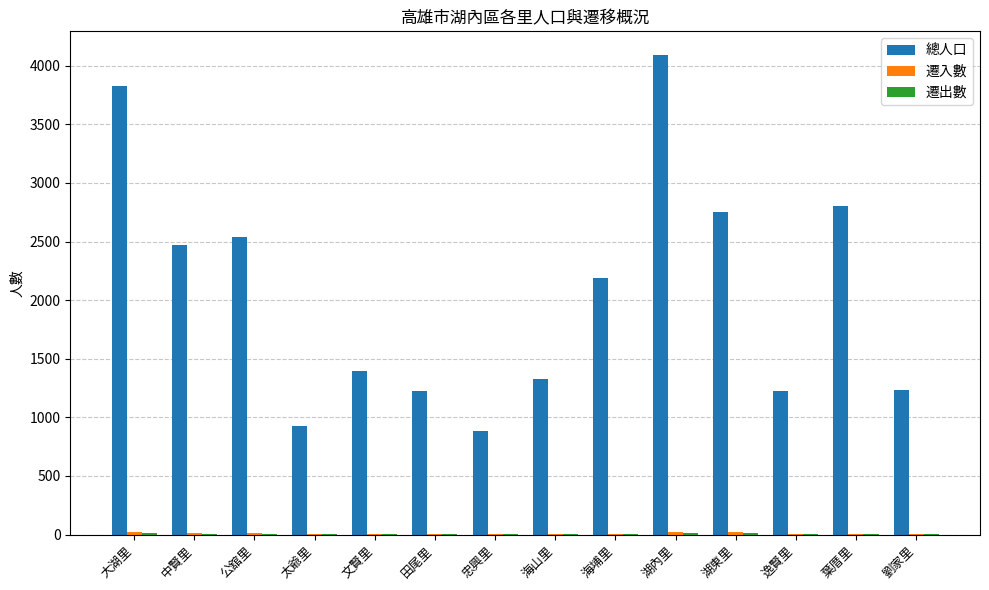

True or false: 總人口 has a value of 1832 at 湖內里.

False